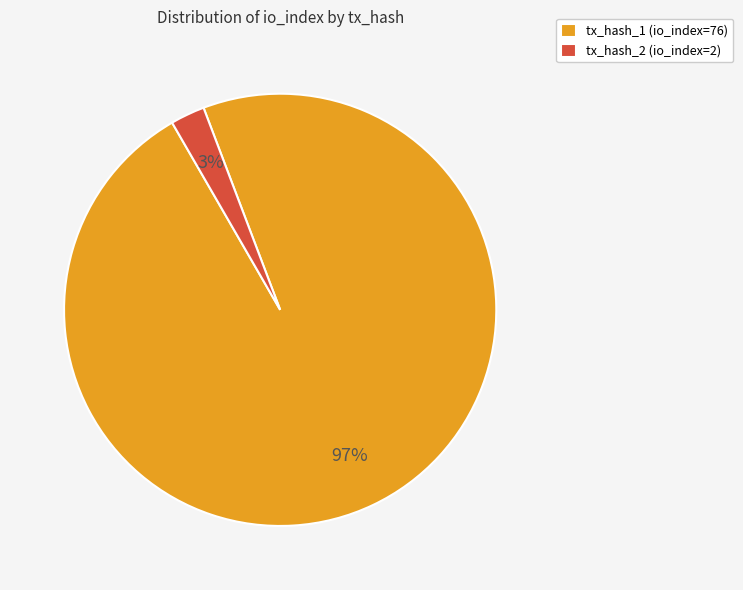

Between tx_hash_1 (io_index=76) and tx_hash_2 (io_index=2), which is larger?

tx_hash_1 (io_index=76)